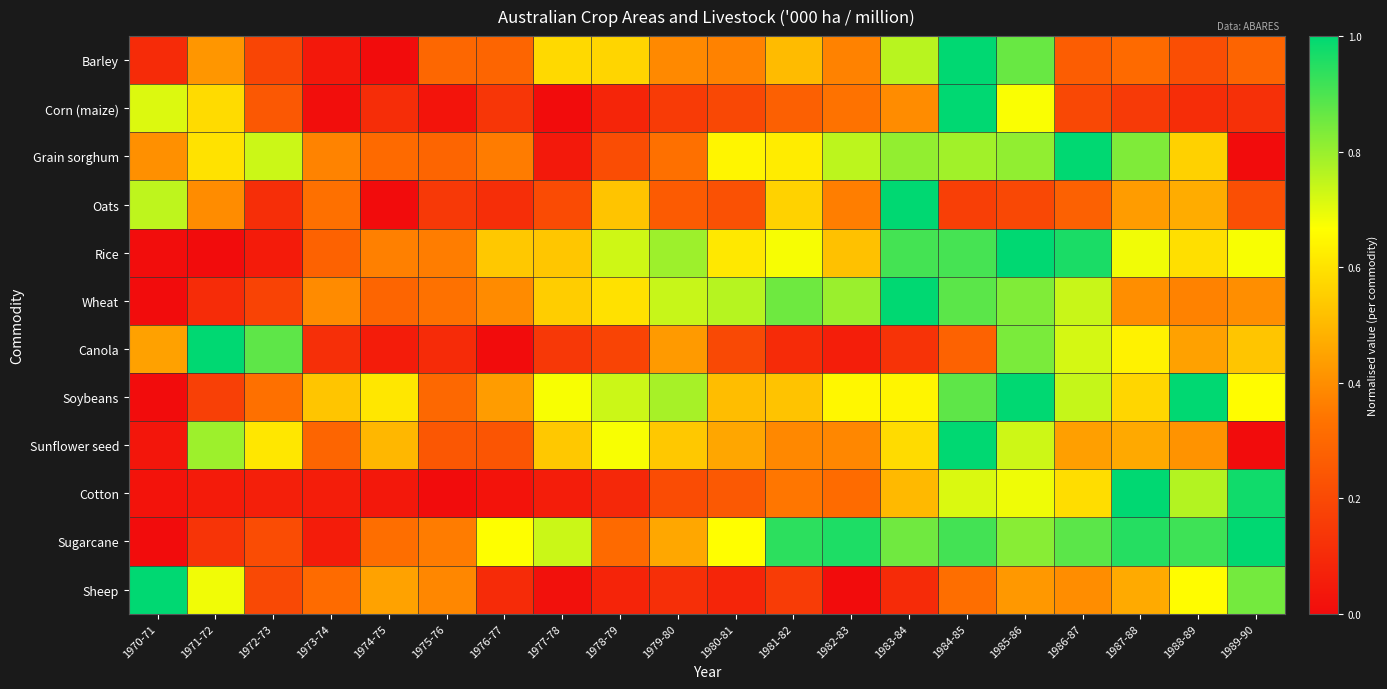

At 1985-86, list the series in order from smallest to largest.

Oats, Sheep, Corn (maize), Cotton, Sunflower seed, Grain sorghum, Sugarcane, Wheat, Canola, Barley, Soybeans, Rice